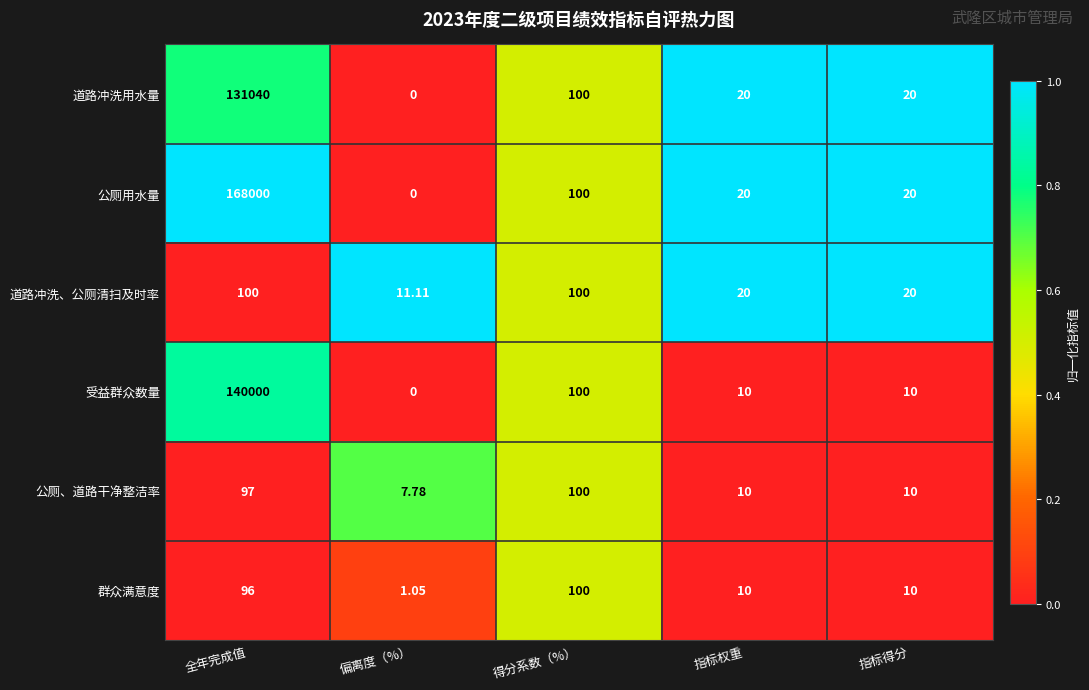

At how many categories does at least one series exceed 0?

5